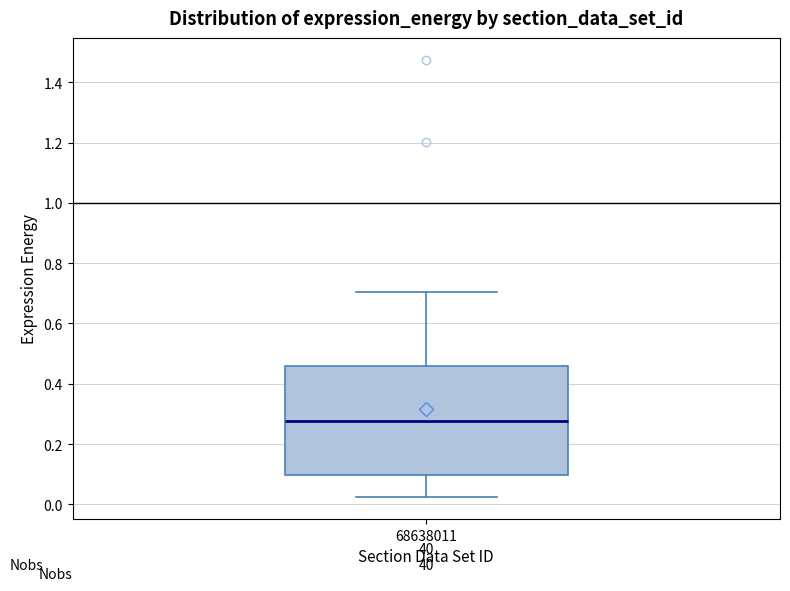

Read this box plot against the y-axis: the position of the median line, the range covered by the box, and the ends of both whiskers. The values are not printed on the chart, so give them approximately, as read against the axis.

median 0.28, box 0.10 to 0.46, whiskers 0.02 to 0.70